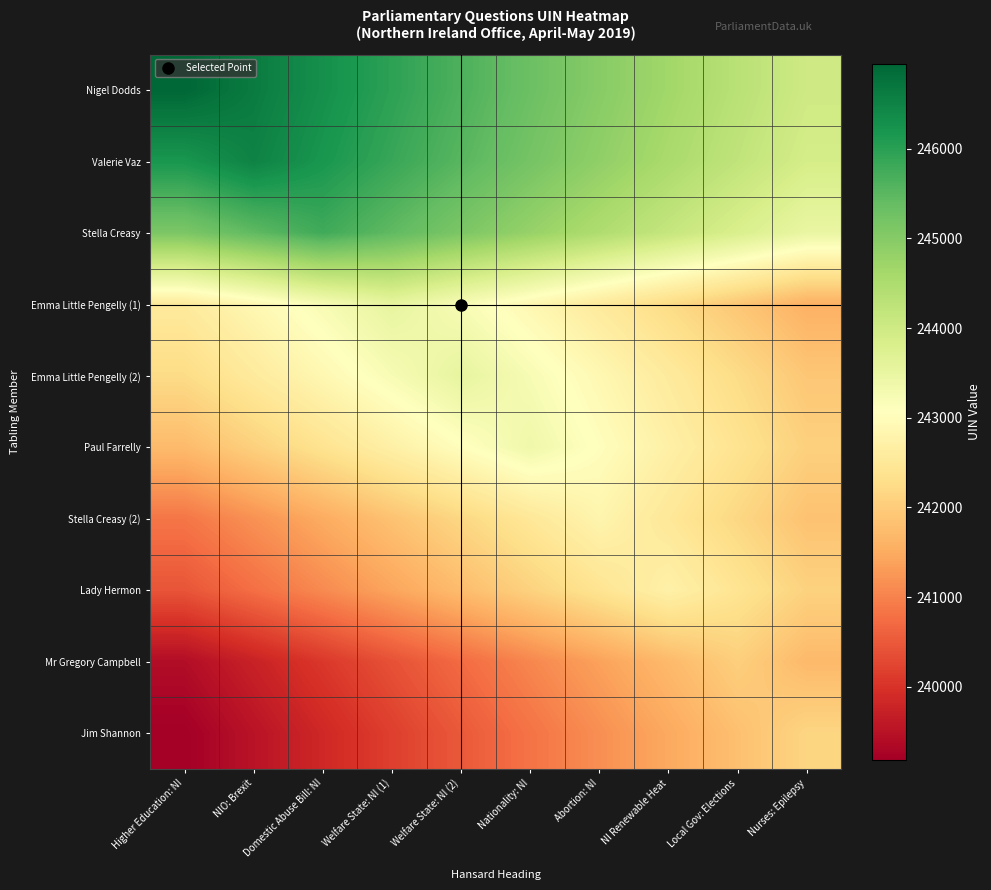

Reading right to left, list all the values displayed in this chart.

Nigel Dodds: Nurses: Epilepsy=244000.0	Local Gov: Elections=244327.3	NI Renewable Heat=244654.7	Abortion: NI=244982.0	Nationality: NI=245309.3	Welfare State: NI (2)=245636.7	Welfare State: NI (1)=245964.0	Domestic Abuse Bill: NI=246291.3	NIO: Brexit=246618.7	Higher Education: NI=246946.0
Valerie Vaz: Nurses: Epilepsy=243889.3	Local Gov: Elections=244216.7	NI Renewable Heat=244544.0	Abortion: NI=244871.3	Nationality: NI=245198.7	Welfare State: NI (2)=245526.0	Welfare State: NI (1)=245853.3	Domestic Abuse Bill: NI=246180.7	NIO: Brexit=246508.0	Higher Education: NI=246180.7
Stella Creasy: Nurses: Epilepsy=243486.7	Local Gov: Elections=243814.0	NI Renewable Heat=244141.3	Abortion: NI=244468.7	Nationality: NI=244796.0	Welfare State: NI (2)=245123.3	Welfare State: NI (1)=245450.7	Domestic Abuse Bill: NI=245778.0	NIO: Brexit=245450.7	Higher Education: NI=245123.3
Emma Little Pengelly (1): Nurses: Epilepsy=241579.0	Local Gov: Elections=241906.3	NI Renewable Heat=242233.7	Abortion: NI=242561.0	Nationality: NI=242888.3	Welfare State: NI (2)=243215.7	Welfare State: NI (1)=243543.0	Domestic Abuse Bill: NI=243215.7	NIO: Brexit=242888.3	Higher Education: NI=242561.0
Emma Little Pengelly (2): Nurses: Epilepsy=241907.3	Local Gov: Elections=242234.7	NI Renewable Heat=242562.0	Abortion: NI=242889.3	Nationality: NI=243216.7	Welfare State: NI (2)=243544.0	Welfare State: NI (1)=243216.7	Domestic Abuse Bill: NI=242889.3	NIO: Brexit=242562.0	Higher Education: NI=242234.7
Paul Farrelly: Nurses: Epilepsy=242056.7	Local Gov: Elections=242384.0	NI Renewable Heat=242711.3	Abortion: NI=243038.7	Nationality: NI=243366.0	Welfare State: NI (2)=243038.7	Welfare State: NI (1)=242711.3	Domestic Abuse Bill: NI=242384.0	NIO: Brexit=242056.7	Higher Education: NI=241729.3
Stella Creasy (2): Nurses: Epilepsy=241838.0	Local Gov: Elections=242165.3	NI Renewable Heat=242492.7	Abortion: NI=242820.0	Nationality: NI=242492.7	Welfare State: NI (2)=242165.3	Welfare State: NI (1)=241838.0	Domestic Abuse Bill: NI=241510.7	NIO: Brexit=241183.3	Higher Education: NI=240856.0
Lady Hermon: Nurses: Epilepsy=242080.3	Local Gov: Elections=242407.7	NI Renewable Heat=242735.0	Abortion: NI=242407.7	Nationality: NI=242080.3	Welfare State: NI (2)=241753.0	Welfare State: NI (1)=241425.7	Domestic Abuse Bill: NI=241098.3	NIO: Brexit=240771.0	Higher Education: NI=240443.7
Mr Gregory Campbell: Nurses: Epilepsy=241708.7	Local Gov: Elections=242036.0	NI Renewable Heat=241708.7	Abortion: NI=241381.3	Nationality: NI=241054.0	Welfare State: NI (2)=240726.7	Welfare State: NI (1)=240399.3	Domestic Abuse Bill: NI=240072.0	NIO: Brexit=239744.7	Higher Education: NI=239417.3
Jim Shannon: Nurses: Epilepsy=242134.0	Local Gov: Elections=241806.7	NI Renewable Heat=241479.3	Abortion: NI=241152.0	Nationality: NI=240824.7	Welfare State: NI (2)=240497.3	Welfare State: NI (1)=240170.0	Domestic Abuse Bill: NI=239842.7	NIO: Brexit=239515.3	Higher Education: NI=239188.0